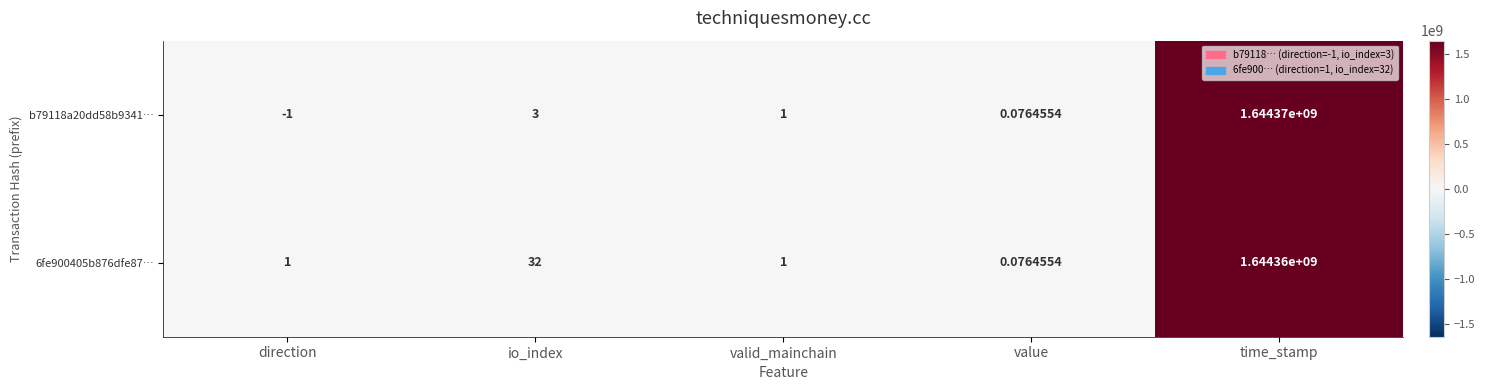

Where is 6fe900405b876dfe87… nearest to the value 822180000?

io_index